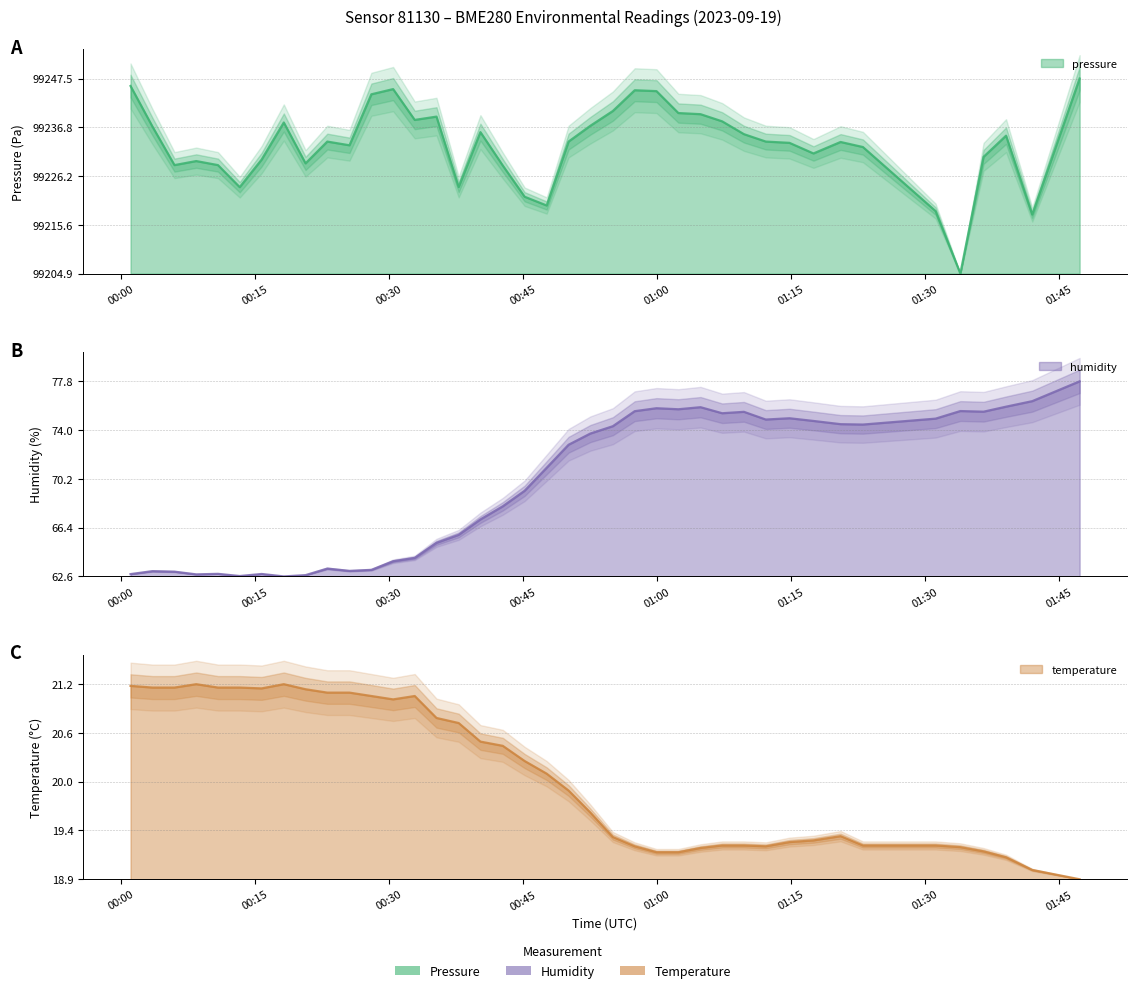

In temperature, how many points are lower than both neighbors (excluding endpoints)?

3